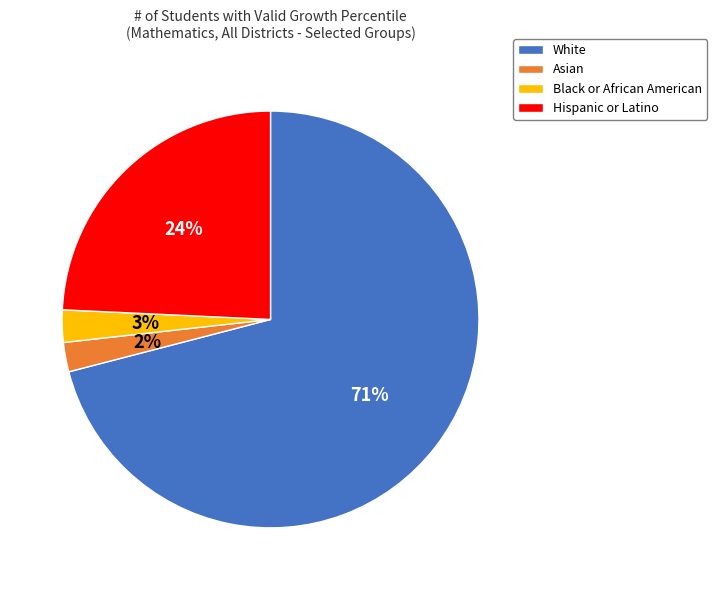

Which slice is the largest?

White